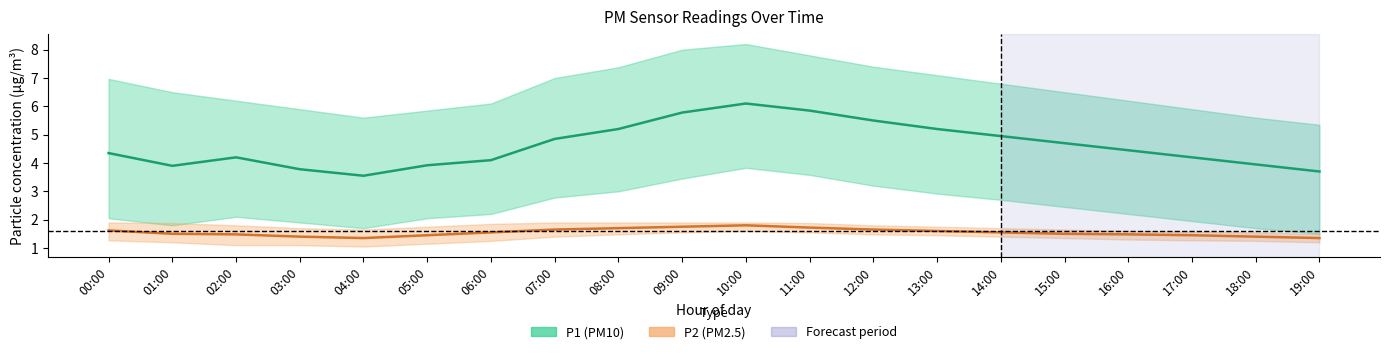

True or false: P2 (PM2.5) mean and P1 (PM10) mean cross at least once.

False